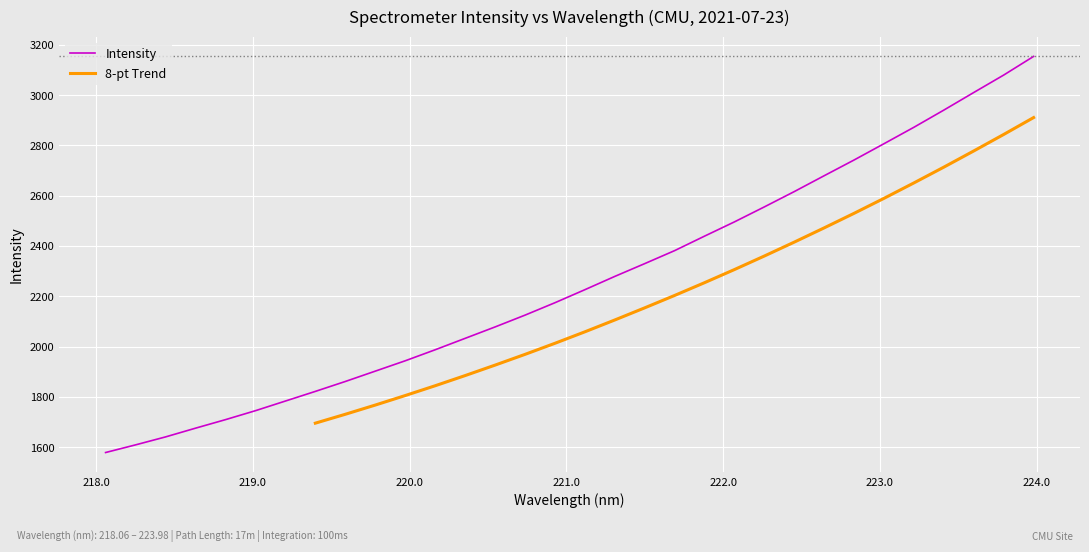

The chart shows a value of 1100.5 at 218.442. True or false?

False